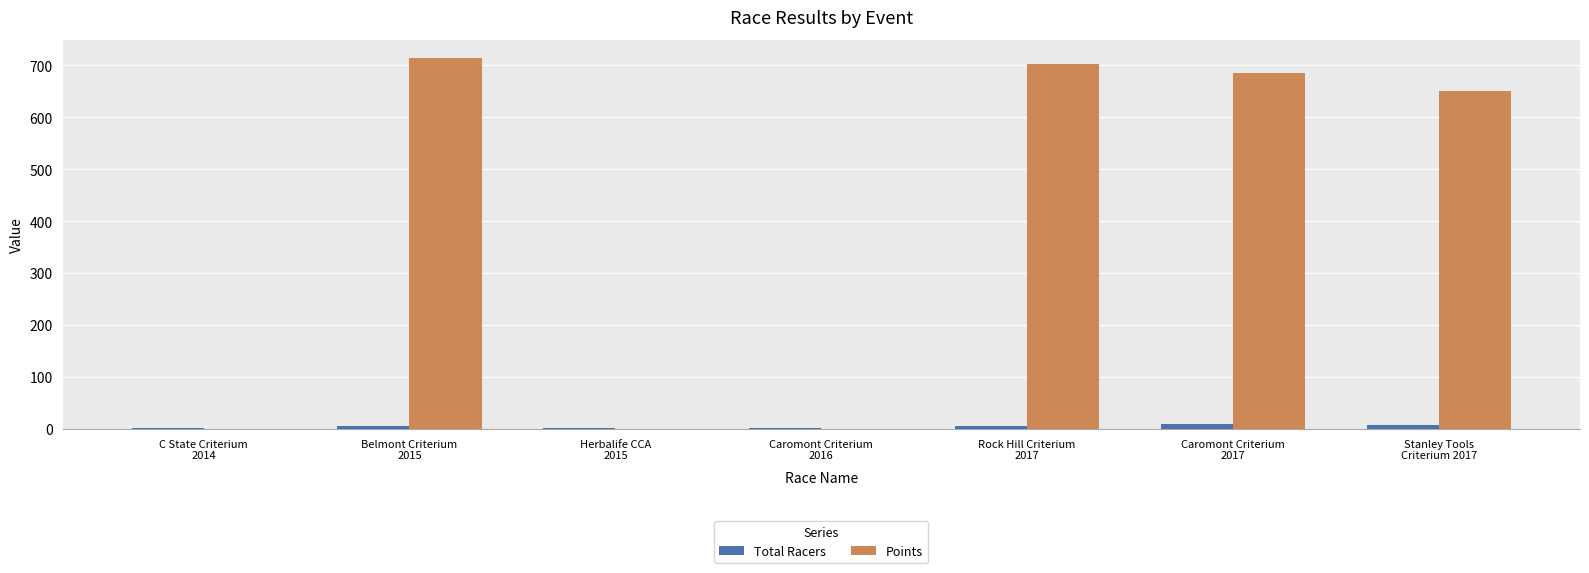

What is the sum of all Total Racers values?

34.0